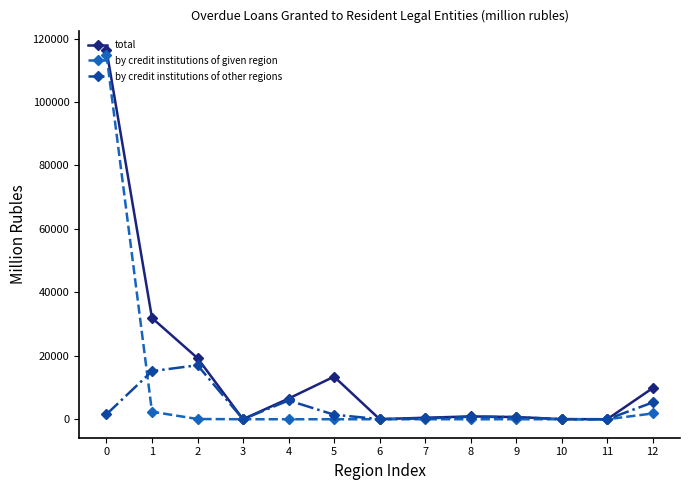

What is the highest value of the by credit institutions of other regions series?

17036